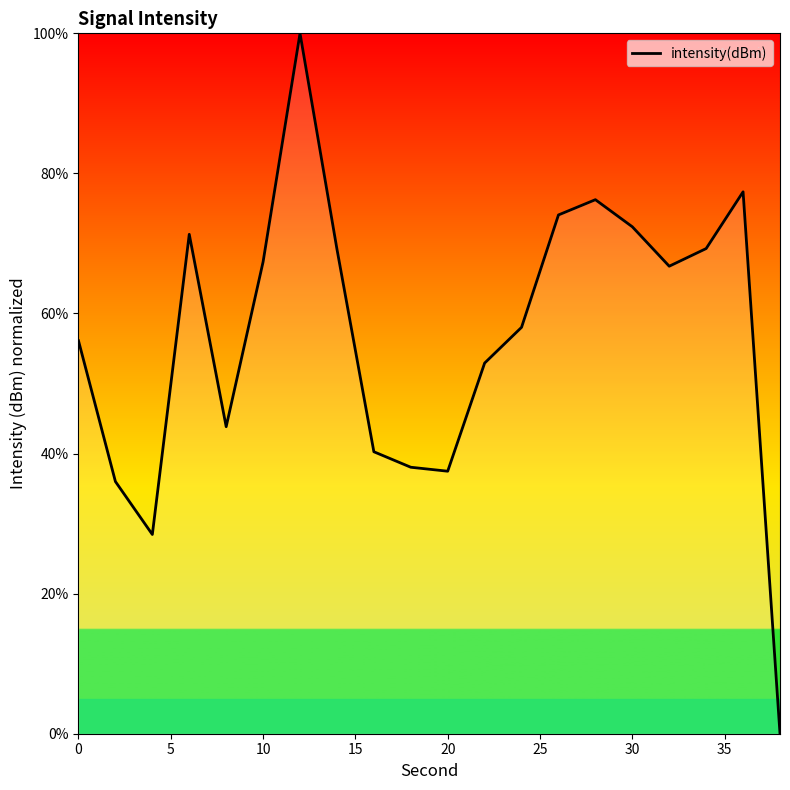

What is the greatest value displayed?

100.0